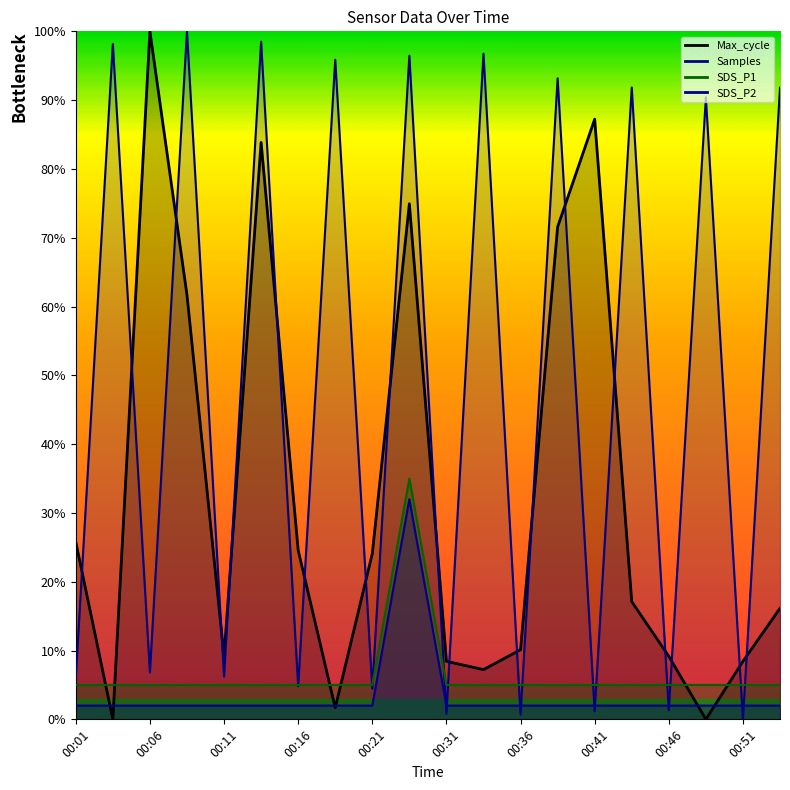

Reading right to left, transcribe all the data shown in this chart.

SDS_P1: 5.0	5.0	5.0	5.0	5.0	5.0	5.0	5.0	5.0	5.0	35.0	5.0	5.0	5.0	5.0	5.0	5.0	5.0	5.0	5.0
SDS_P2: 2.0	2.0	2.0	2.0	2.0	2.0	2.0	2.0	2.0	2.0	32.0	2.0	2.0	2.0	2.0	2.0	2.0	2.0	2.0	2.0
Max_cycle: 16.1	8.4	0.0	9.2	17.1	87.2	71.6	10.1	7.2	8.4	74.9	24.1	1.7	24.6	83.9	9.2	61.7	100.0	0.0	25.8
Samples: 91.8	0.0	90.4	1.3	91.8	1.2	93.2	0.7	96.8	0.8	96.5	4.4	95.9	4.8	98.5	6.2	100.0	6.8	98.2	6.1